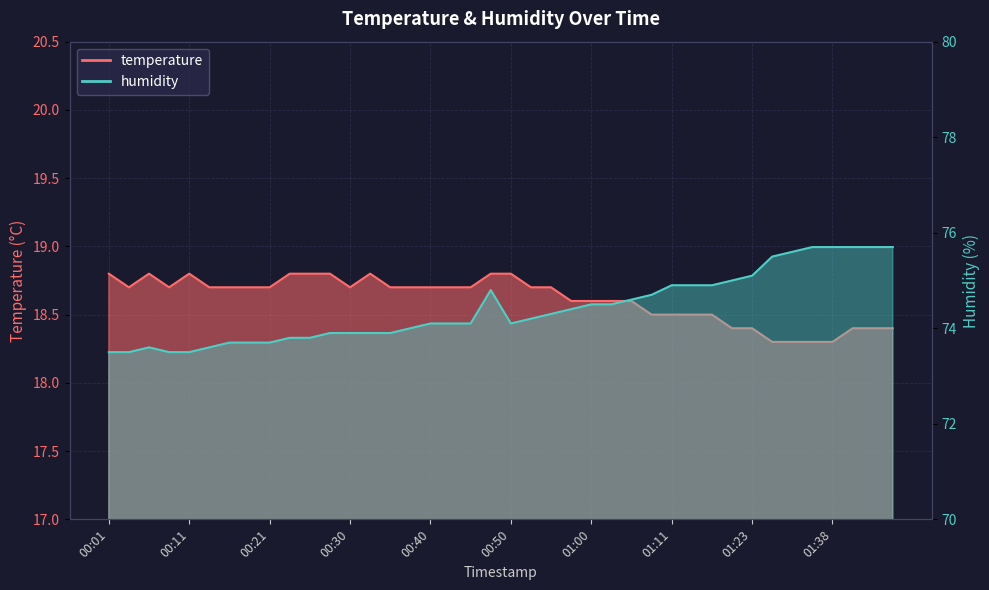

Reading left to right, extract all data points from this chart.

temperature: 00:01=18.8	00:04=18.7	00:06=18.8	00:08=18.7	00:11=18.8	00:13=18.7	00:16=18.7	00:18=18.7	00:21=18.7	00:23=18.8	00:26=18.8	00:28=18.8	00:30=18.7	00:33=18.8	00:35=18.7	00:38=18.7	00:40=18.7	00:43=18.7	00:45=18.7	00:48=18.8	00:50=18.8	00:52=18.7	00:55=18.7	00:57=18.6	01:00=18.6	01:02=18.6	01:05=18.6	01:07=18.5	01:11=18.5	01:16=18.5	01:18=18.5	01:20=18.4	01:23=18.4	01:31=18.3	01:33=18.3	01:36=18.3	01:38=18.3	01:41=18.4	01:43=18.4	01:46=18.4
humidity: 00:01=73.5	00:04=73.5	00:06=73.6	00:08=73.5	00:11=73.5	00:13=73.6	00:16=73.7	00:18=73.7	00:21=73.7	00:23=73.8	00:26=73.8	00:28=73.9	00:30=73.9	00:33=73.9	00:35=73.9	00:38=74.0	00:40=74.1	00:43=74.1	00:45=74.1	00:48=74.8	00:50=74.1	00:52=74.2	00:55=74.3	00:57=74.4	01:00=74.5	01:02=74.5	01:05=74.6	01:07=74.7	01:11=74.9	01:16=74.9	01:18=74.9	01:20=75.0	01:23=75.1	01:31=75.5	01:33=75.6	01:36=75.7	01:38=75.7	01:41=75.7	01:43=75.7	01:46=75.7